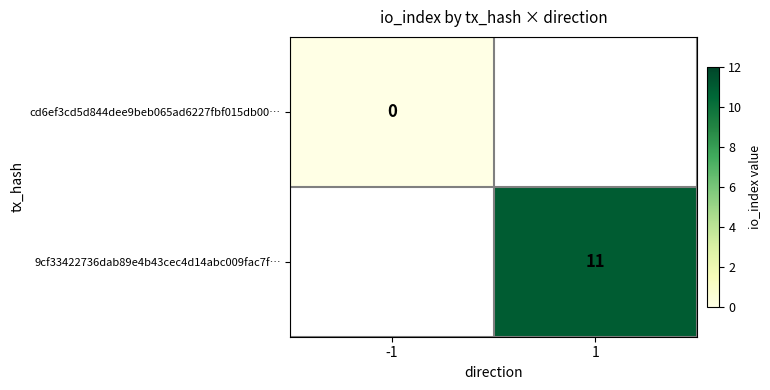

The value of 9cf33422736dab89e4b43cec4d14abc009fac7f… at 1 is 6. True or false?

False